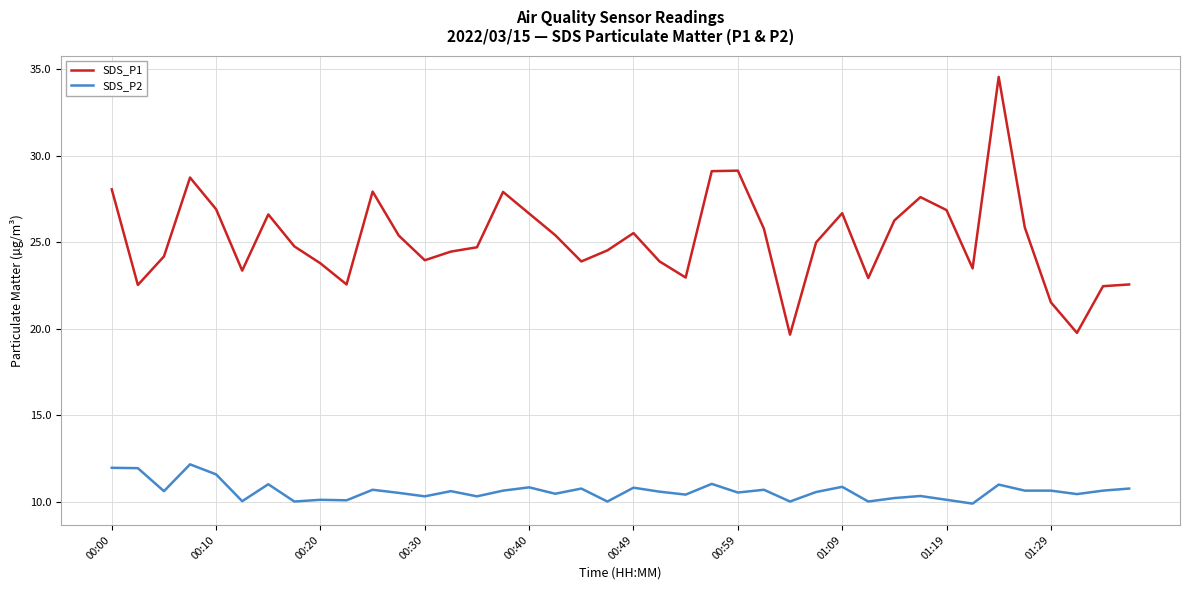

Which series has the widest spread of values?

SDS_P1